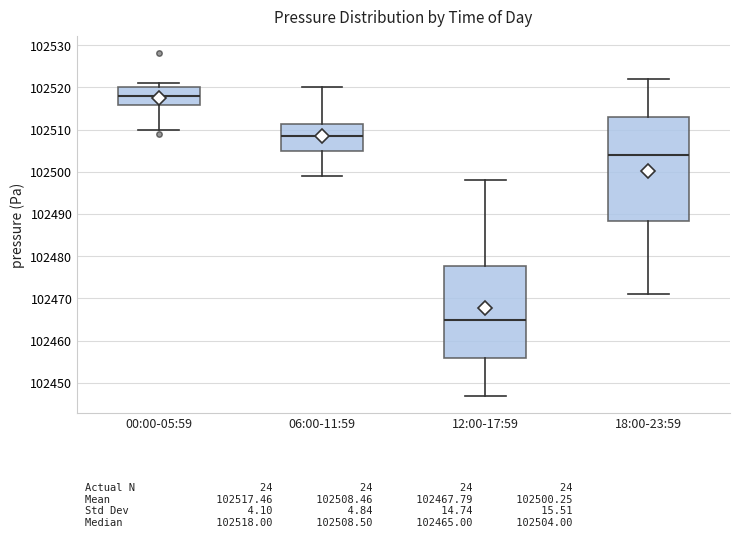

Reading left to right, transcribe this box plot: for each box, give where its median line is, the range the box spans, and where its two whiskers end, as read against the y-axis. The values are not printed on the chart, so give them approximately, as read against the axis.

00:00-05:59: median 102518, box 102516 to 102520, whiskers 102510 to 102521
06:00-11:59: median 102509, box 102505 to 102511, whiskers 102499 to 102520
12:00-17:59: median 102465, box 102456 to 102478, whiskers 102447 to 102498
18:00-23:59: median 102504, box 102488 to 102513, whiskers 102471 to 102522